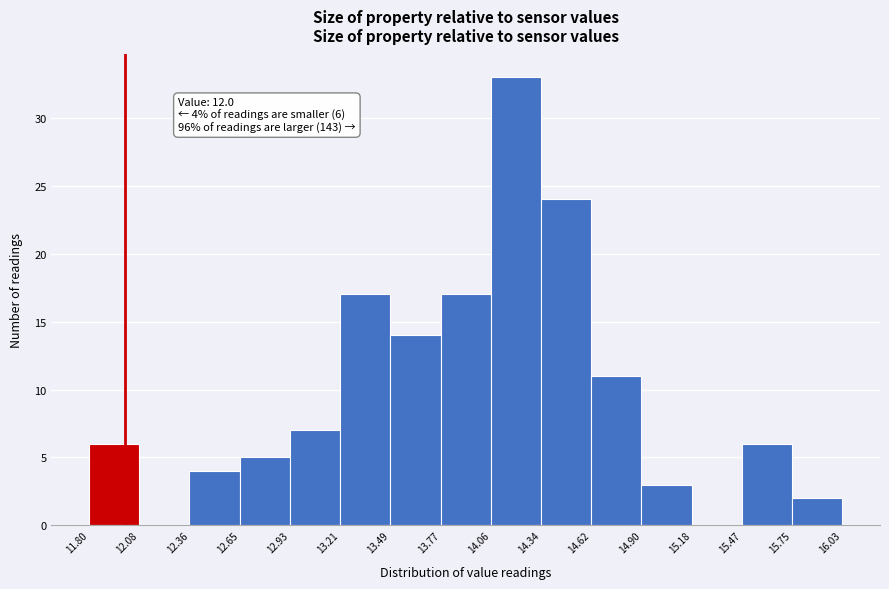

Over which range of the x-axis is the bar tallest?

14.06 to 14.34